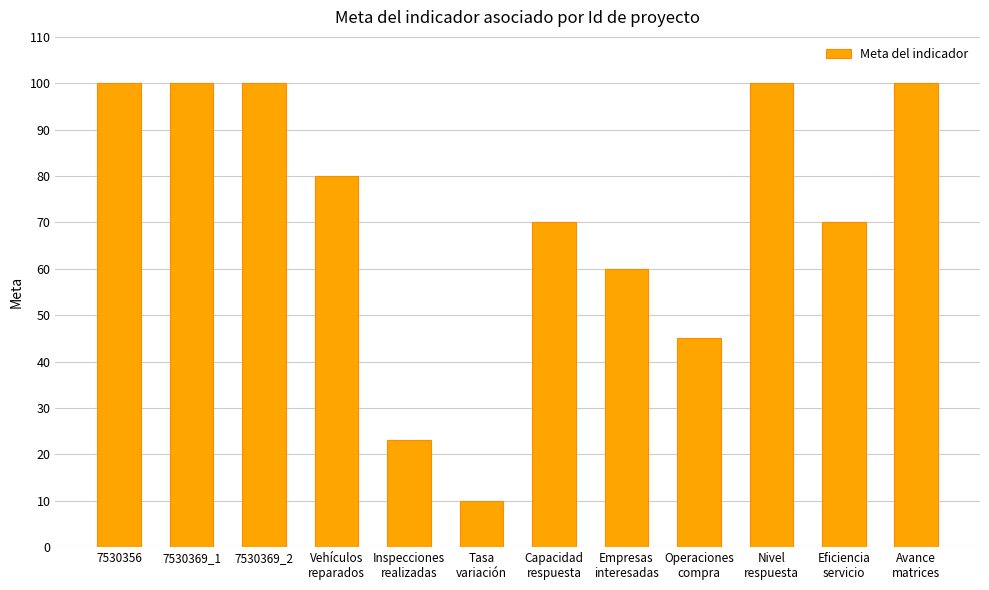

What is the label of the 4th bar from the left?

Vehículos
reparados